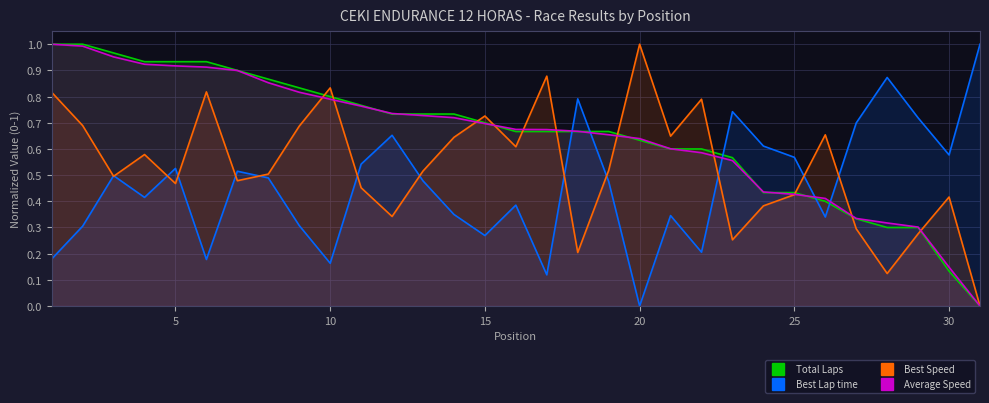

Reading left to right, what are all the values shown in this chart?

Total Laps: 1.0	1.0	1.0	0.9	0.9	0.9	0.9	0.9	0.8	0.8	0.8	0.7	0.7	0.7	0.7	0.7	0.7	0.7	0.7	0.6	0.6	0.6	0.6	0.4	0.4	0.4	0.3	0.3	0.3	0.1	0.0
Best Lap time: 0.2	0.3	0.5	0.4	0.5	0.2	0.5	0.5	0.3	0.2	0.5	0.7	0.5	0.3	0.3	0.4	0.1	0.8	0.5	0.0	0.3	0.2	0.7	0.6	0.6	0.3	0.7	0.9	0.7	0.6	1.0
Best Speed: 0.8	0.7	0.5	0.6	0.5	0.8	0.5	0.5	0.7	0.8	0.5	0.3	0.5	0.6	0.7	0.6	0.9	0.2	0.5	1.0	0.6	0.8	0.3	0.4	0.4	0.7	0.3	0.1	0.3	0.4	0.0
Average Speed: 1.0	1.0	1.0	0.9	0.9	0.9	0.9	0.9	0.8	0.8	0.8	0.7	0.7	0.7	0.7	0.7	0.7	0.7	0.7	0.6	0.6	0.6	0.6	0.4	0.4	0.4	0.3	0.3	0.3	0.1	0.0